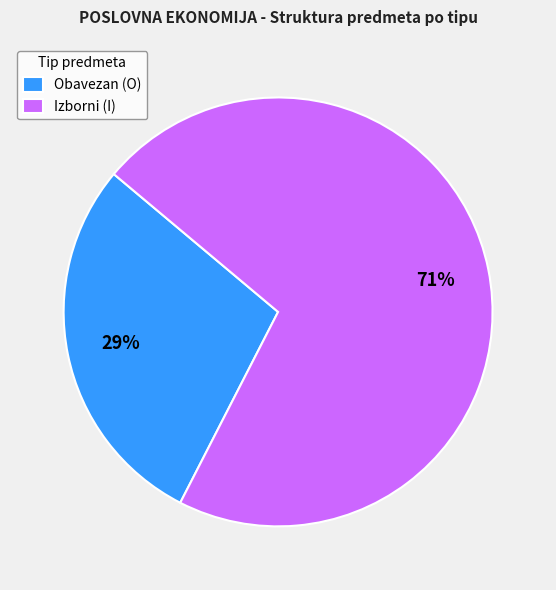

To the nearest percent, what is the combined percentage of Izborni (I) and Obavezan (O)?

100%